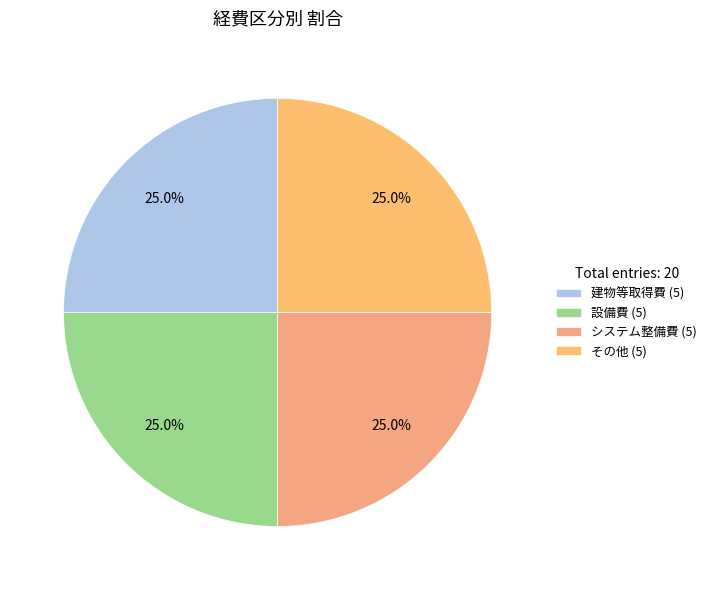

To the nearest percent, what is the difference between the largest and smallest slice percentages?

0%